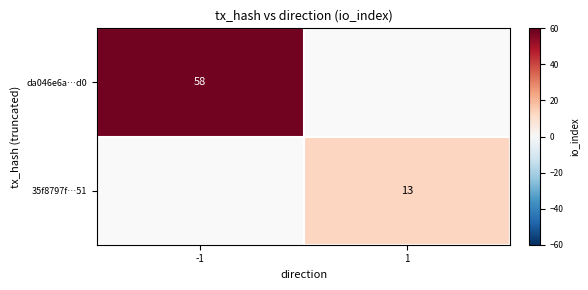

Count the number of data series in this chart.

2